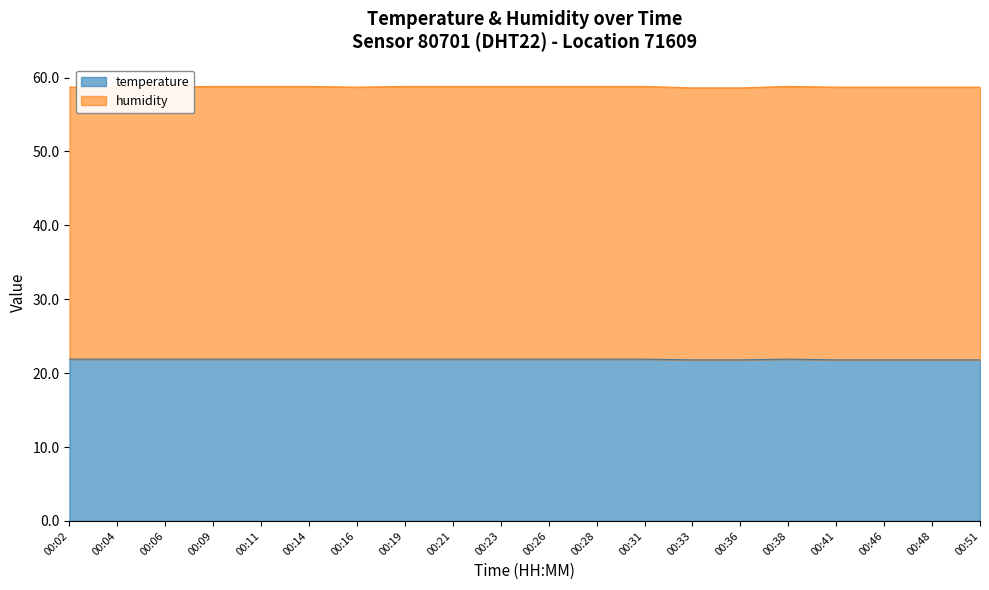

Reading left to right, list all the values displayed in this chart.

00:02=21.9	00:04=21.9	00:06=21.9	00:09=21.9	00:11=21.9	00:14=21.9	00:16=21.9	00:19=21.9	00:21=21.9	00:23=21.9	00:26=21.9	00:28=21.9	00:31=21.9	00:33=21.8	00:36=21.8	00:38=21.9	00:41=21.8	00:46=21.8	00:48=21.8	00:51=21.8